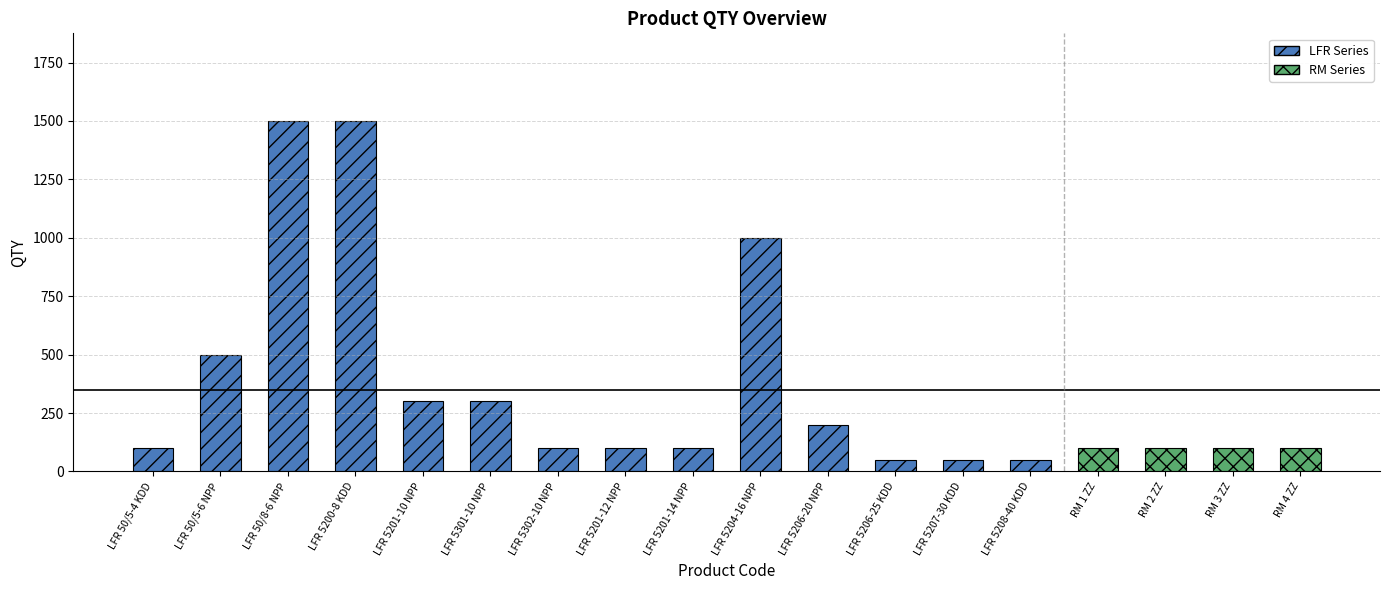

At which category does the chart reach its peak across all series?

LFR 50/8-6 NPP